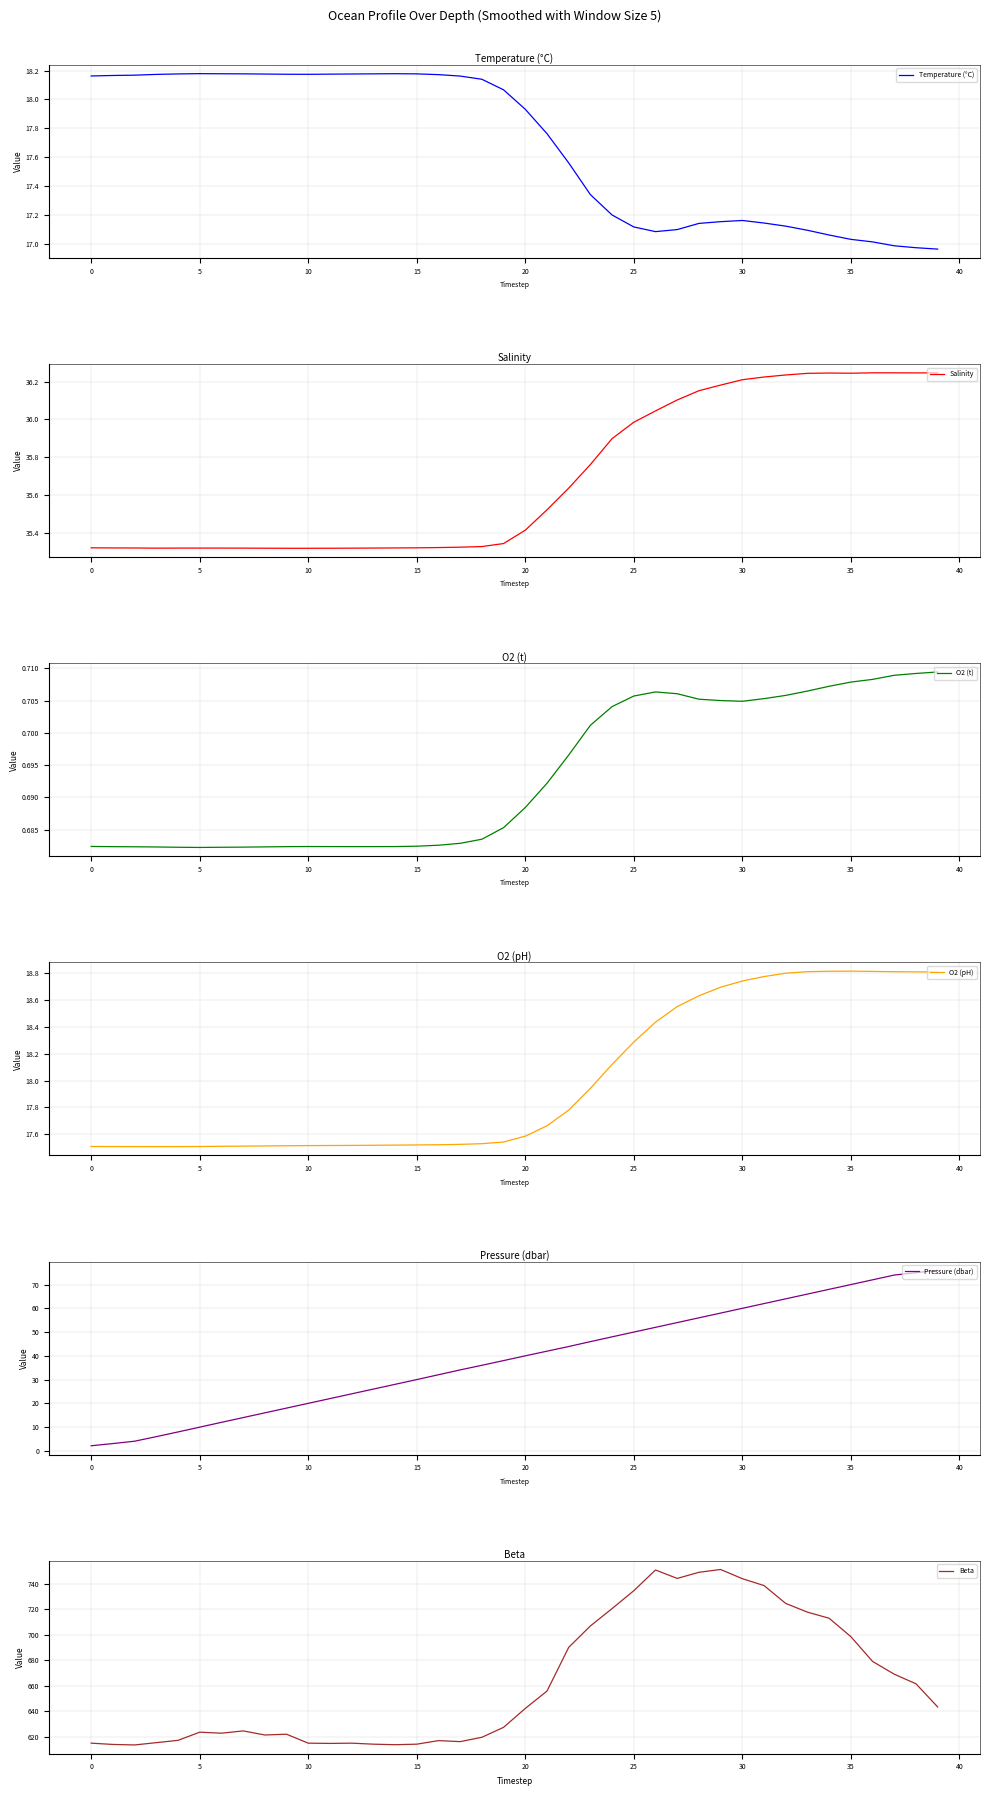

At how many categories does at least one series exceed 474?

40